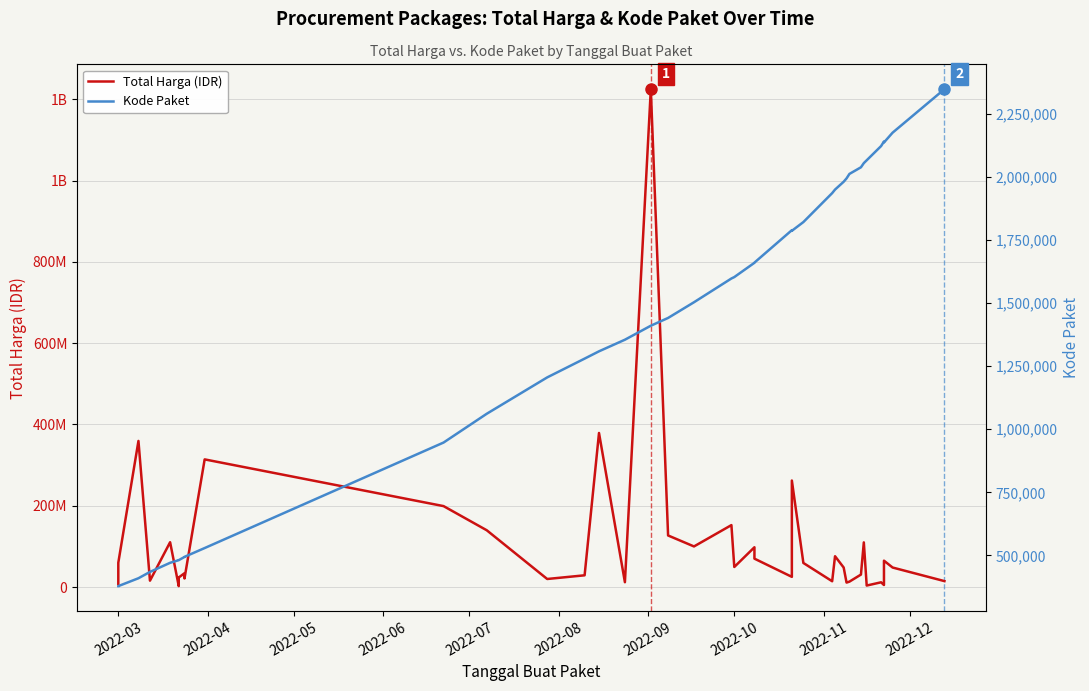

What is the minimum value for Total Harga (IDR)?

2395750